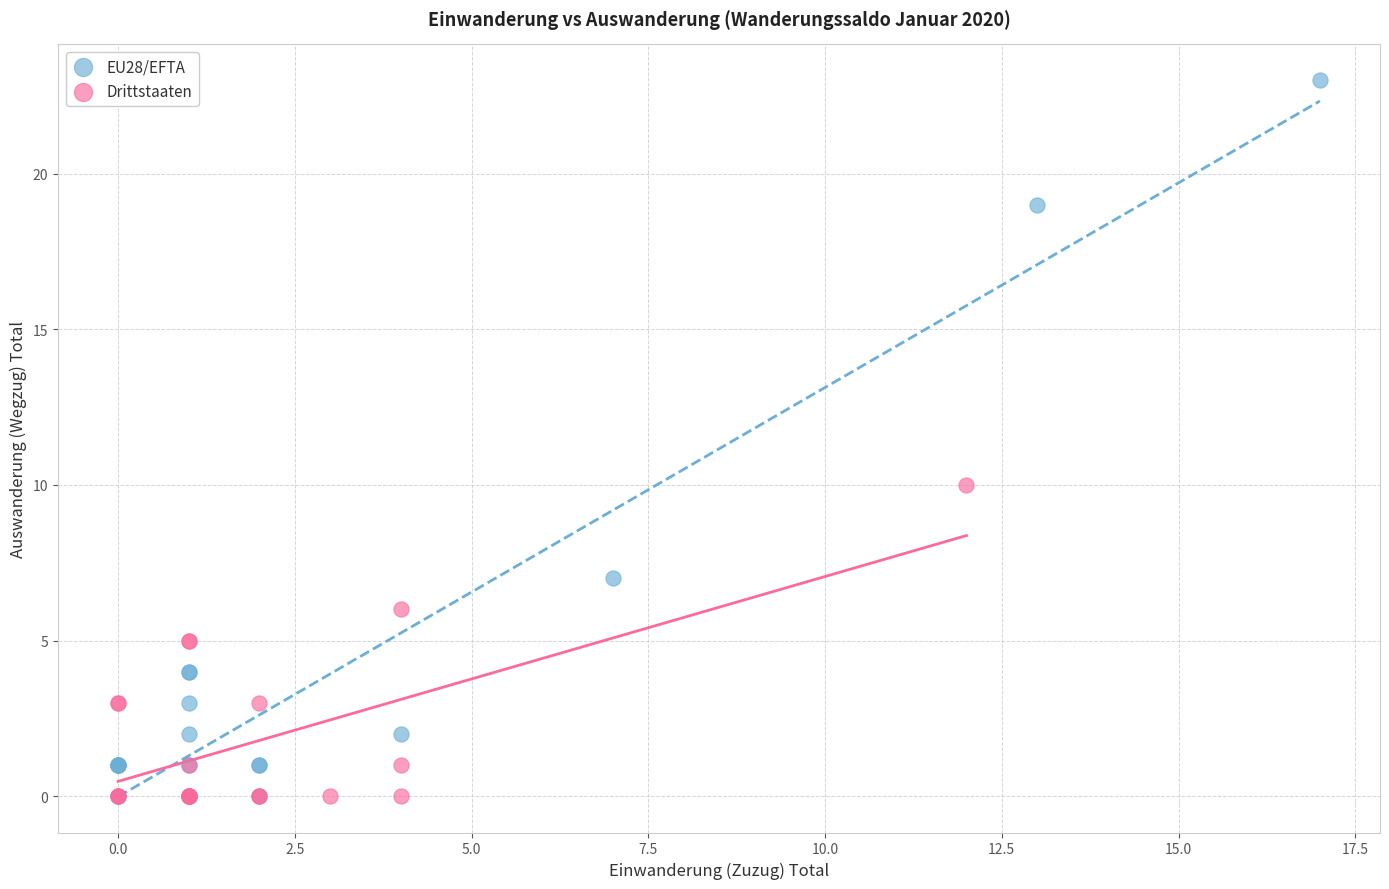

Which series contains the highest Y value?

EU28/EFTA